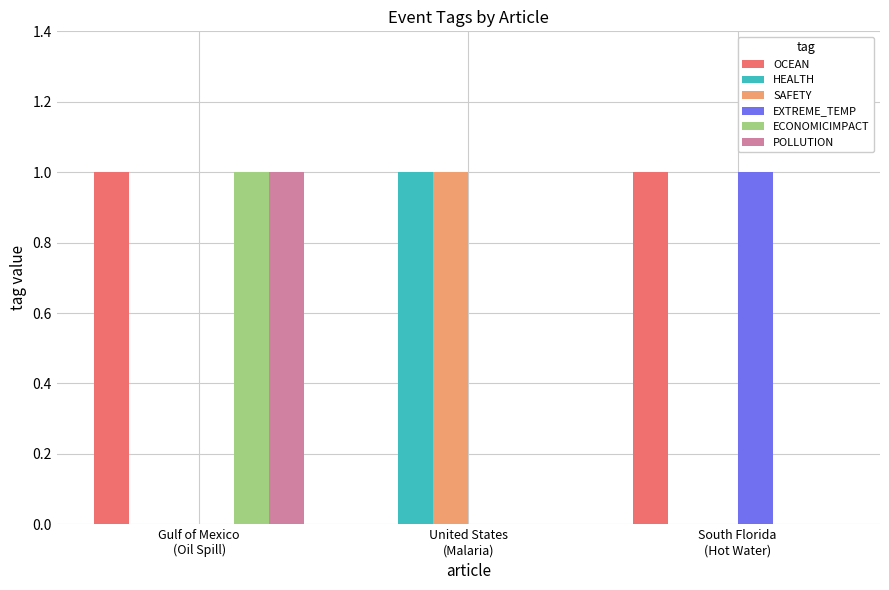

Which series has the largest total across all categories?

OCEAN